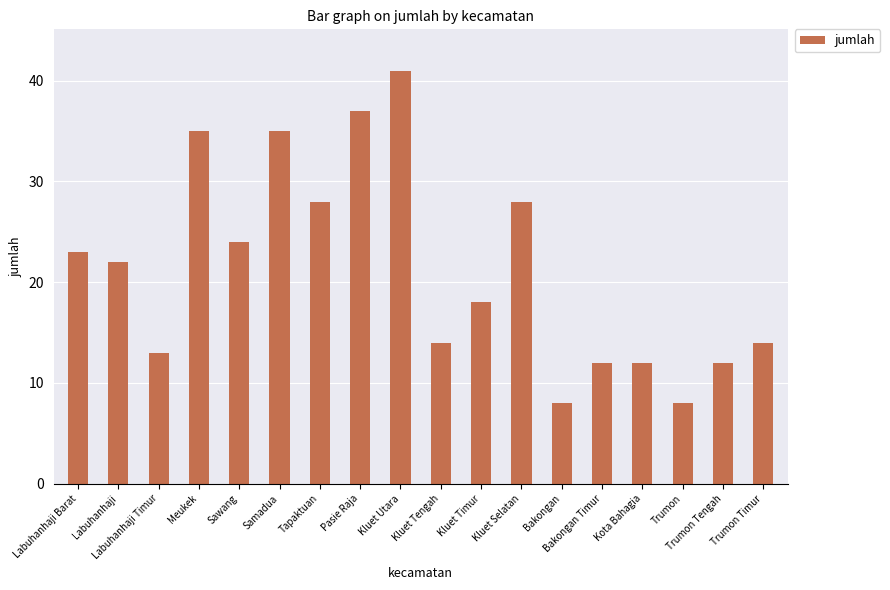

Reading left to right, extract all data points from this chart.

23	22	13	35	24	35	28	37	41	14	18	28	8	12	12	8	12	14